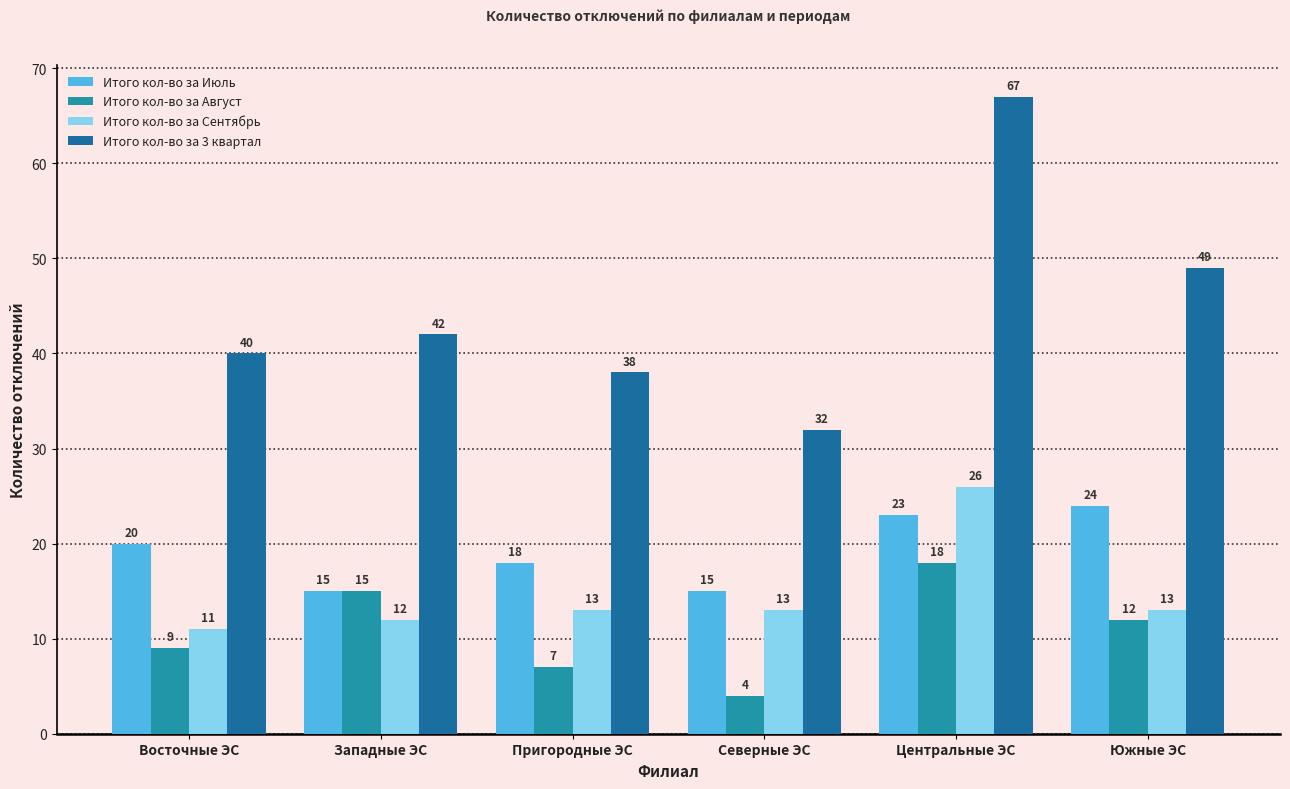

List the series in order of their peak value, highest first.

Итого кол-во за 3 квартал, Итого кол-во за Сентябрь, Итого кол-во за Июль, Итого кол-во за Август